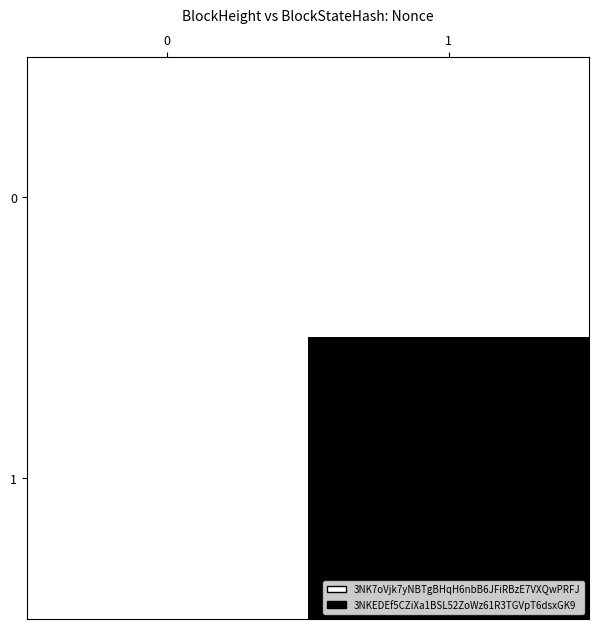

Count the number of data series in this chart.

2